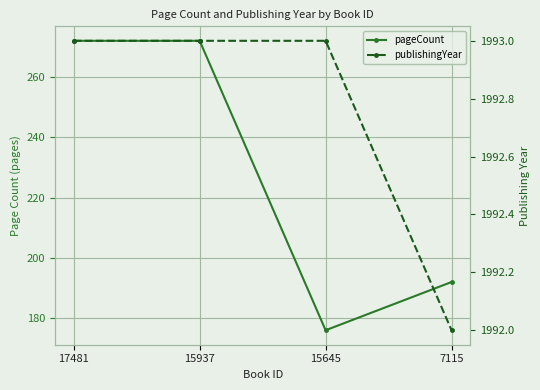

What are all the series names shown in the legend?

pageCount, publishingYear